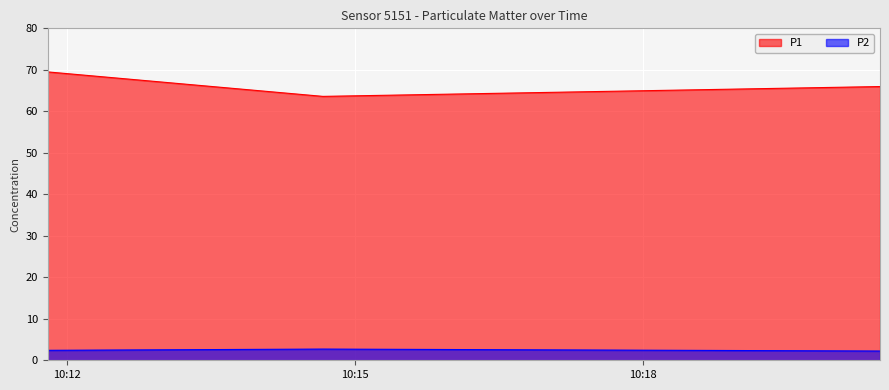

What is the sum of all P1 values?

199.1